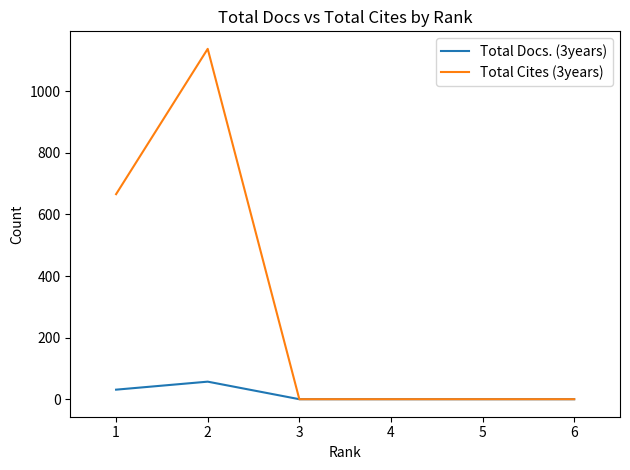

Which series has the largest range (max minus min)?

Total Cites (3years)